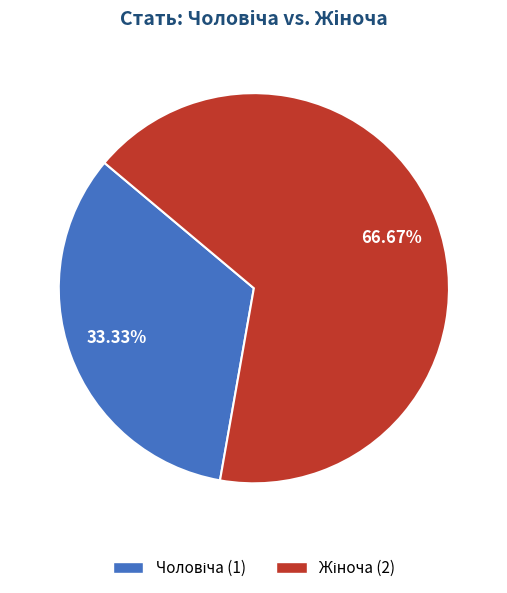

Does any single category account for the majority?

Yes